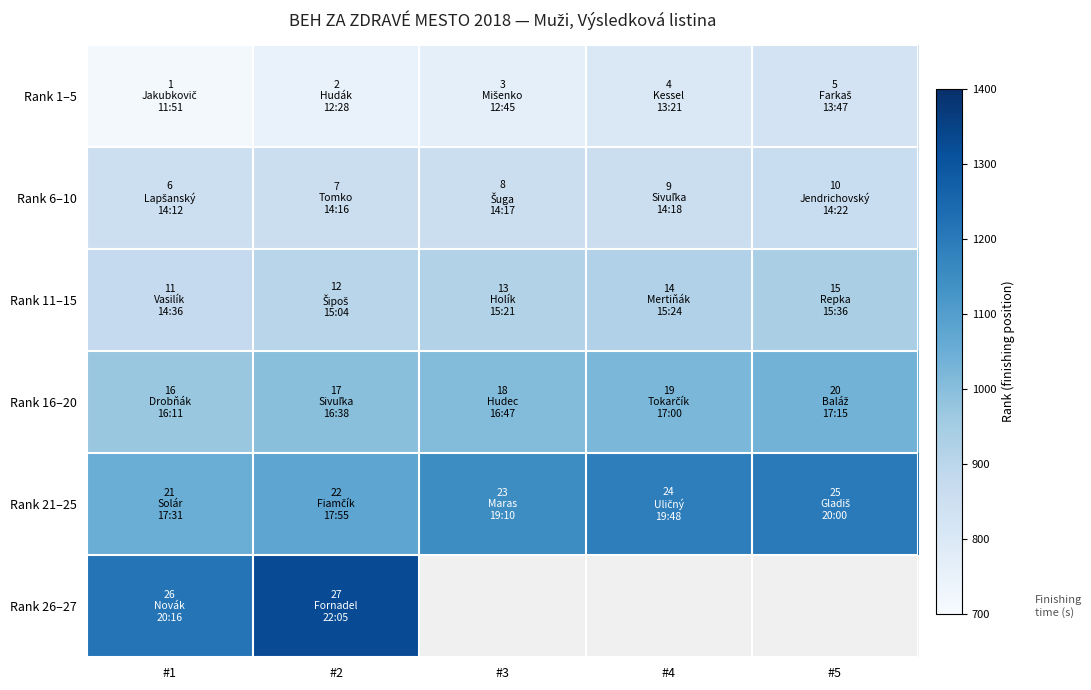

At which label does Rank 1–5 reach its peak?

#5